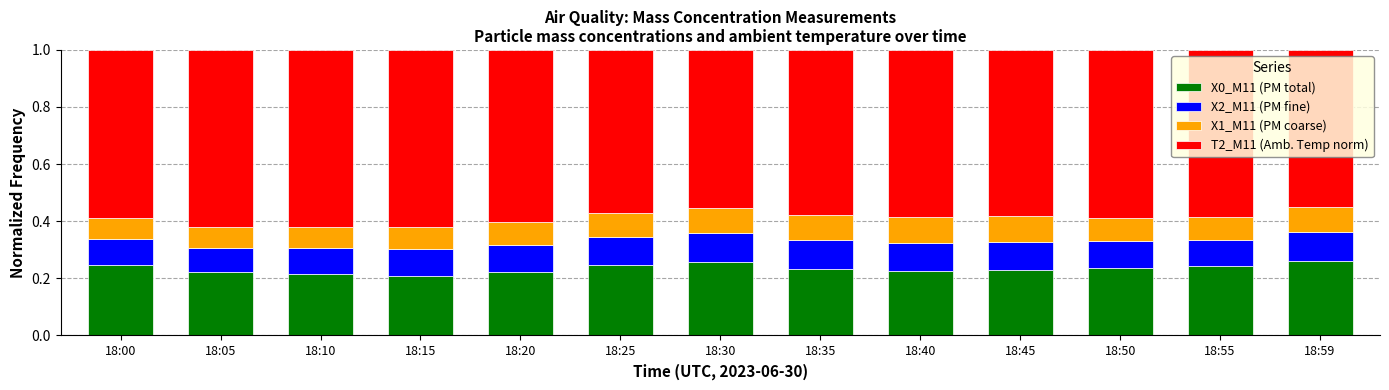

What is the total value across all series at 18:50?

1.0